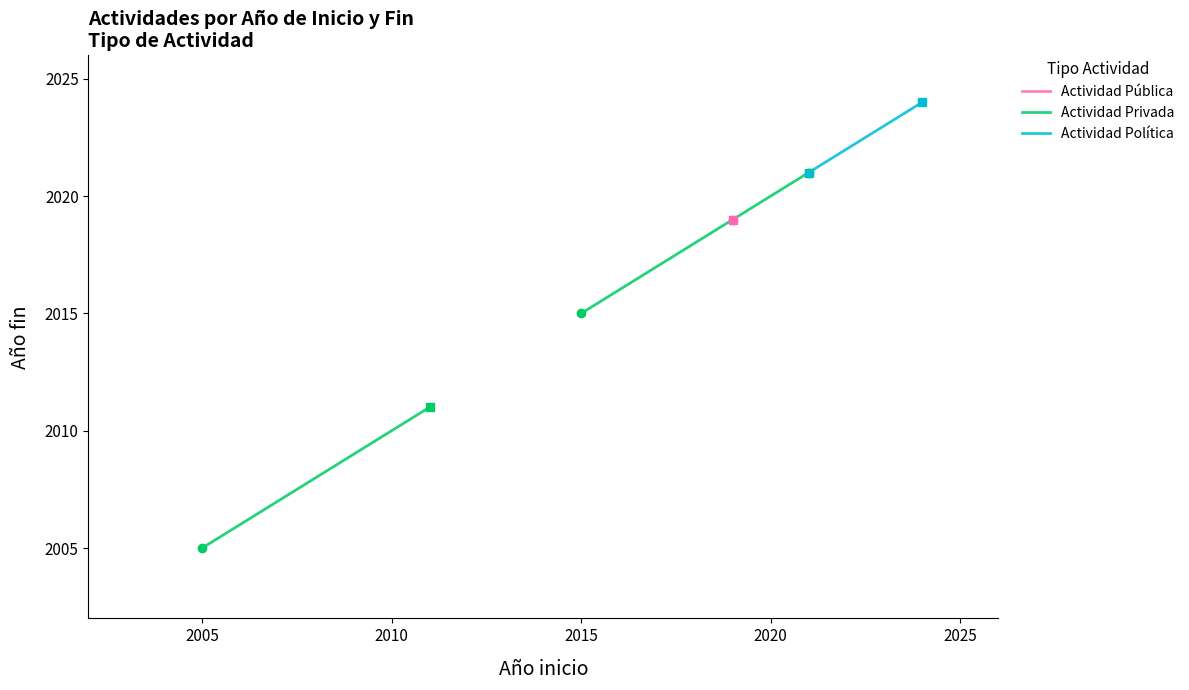

Is the value of Actividad Política at 2005 greater than the value of Actividad Pública at 2000?

Yes